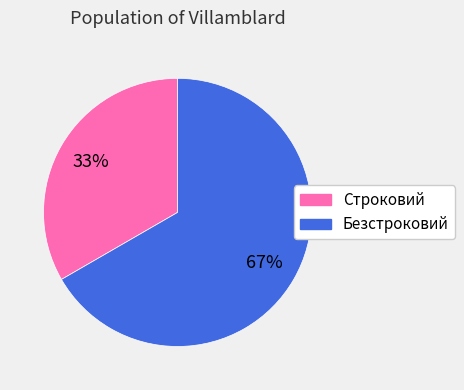

What percentage is the Строковий slice, to the nearest percent?

33%